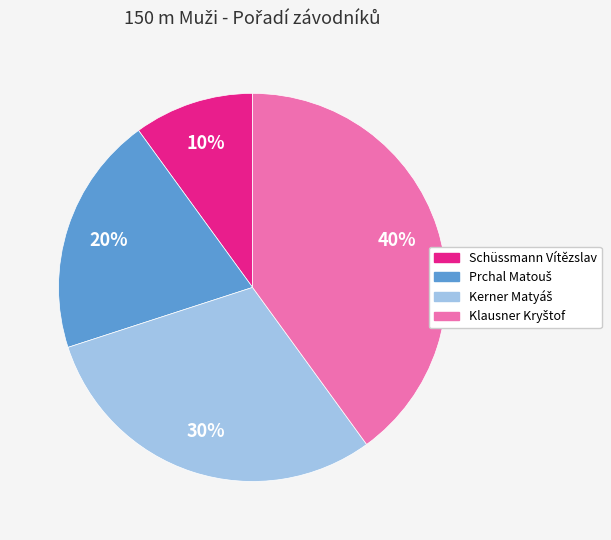

What is the smallest slice in the pie chart?

Schüssmann Vítězslav